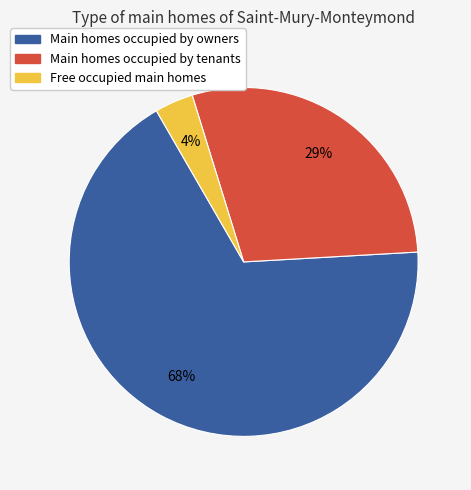

Is there a majority slice in this chart?

Yes